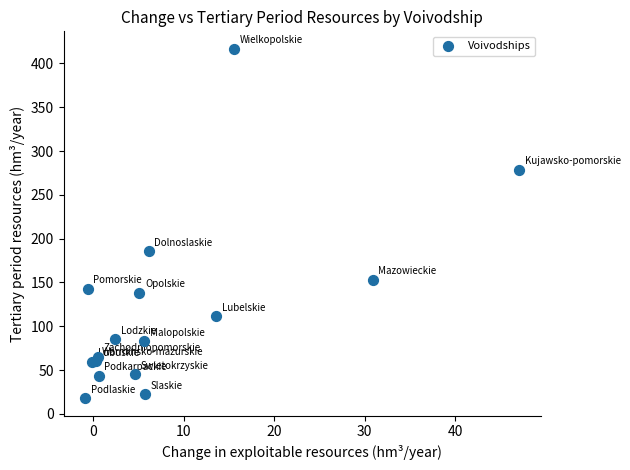

What Y value in the scatter plot is closest to 217?

185.8